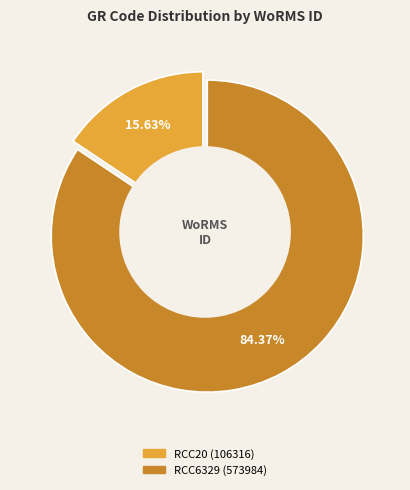

Is there a majority slice in this chart?

Yes